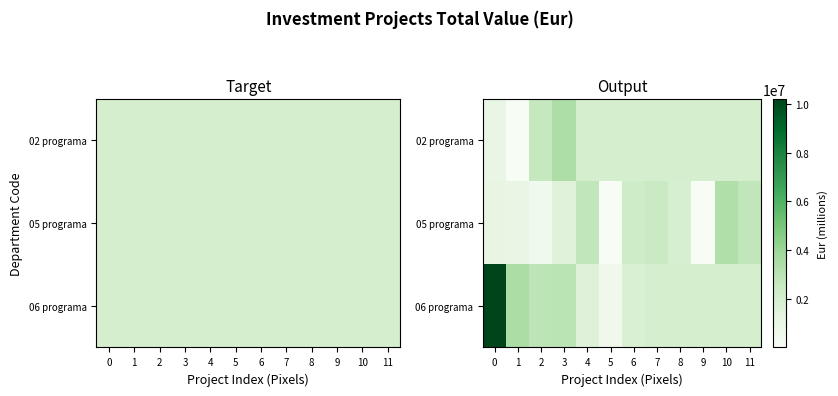

List the series in order of their overall mean, lowest first.

05 programa, 02 programa, 06 programa